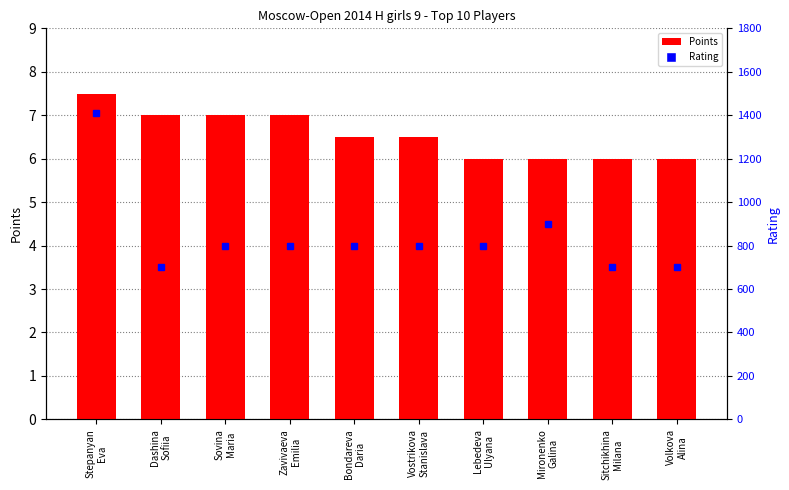

What is the value of the Points bar at the 9th from the left?

6.0